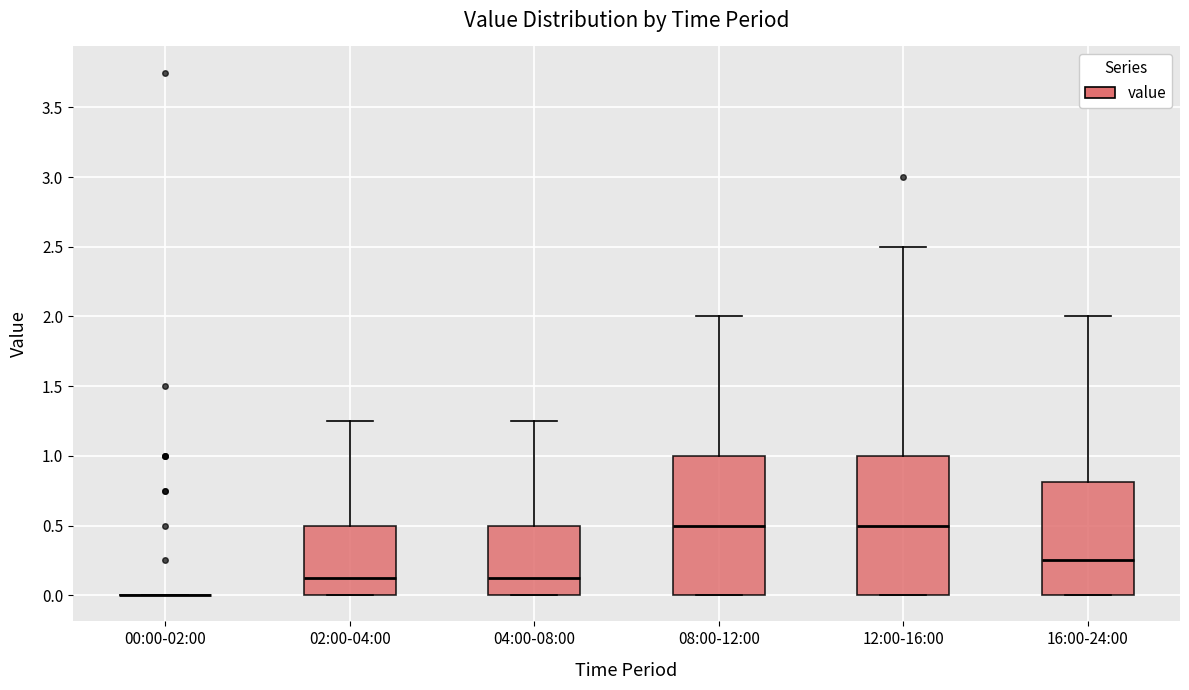

Reading left to right, transcribe this box plot: for each box, give where its median line is, the range the box spans, and where its two whiskers end, as read against the y-axis. The values are not printed on the chart, so give them approximately, as read against the axis.

00:00-02:00: box collapsed to a line at 0.00, whiskers 0.00 to 0.00
02:00-04:00: median 0.15, box 0.00 to 0.50, whiskers 0.00 to 1.25
04:00-08:00: median 0.15, box 0.00 to 0.50, whiskers 0.00 to 1.25
08:00-12:00: median 0.50, box 0.00 to 1.00, whiskers 0.00 to 2.00
12:00-16:00: median 0.50, box 0.00 to 1.00, whiskers 0.00 to 2.50
16:00-24:00: median 0.25, box 0.00 to 0.80, whiskers 0.00 to 2.00